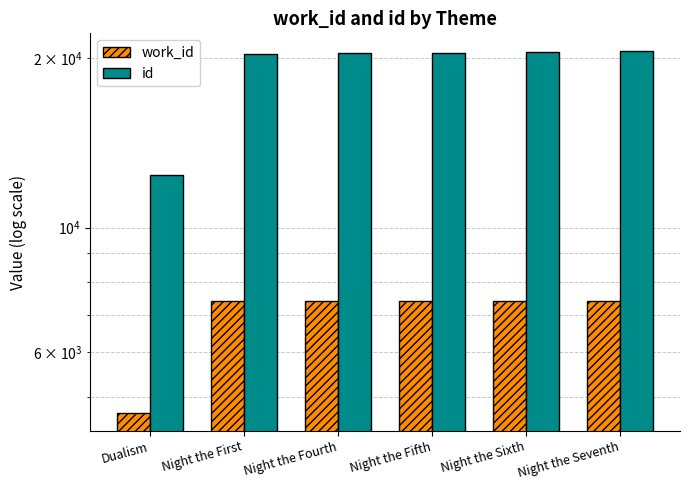

What is the difference between the work_id values at Night the Fifth and Dualism?

2722